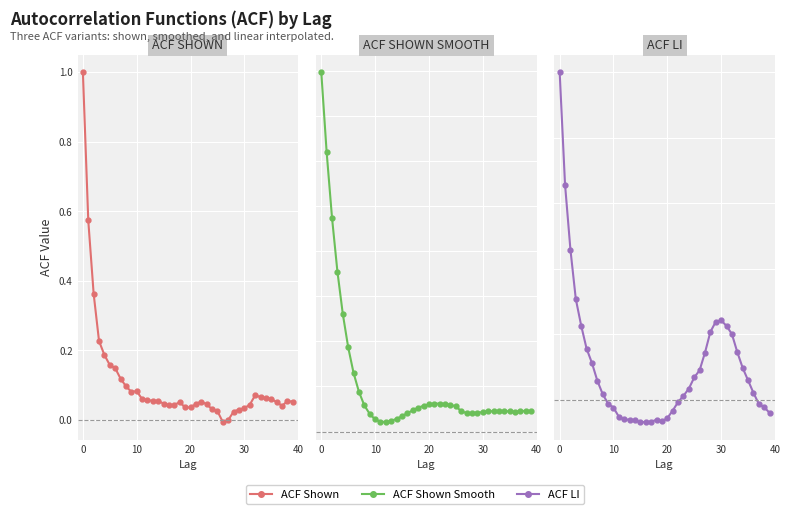

Reading left to right, what are all the values shown in this chart?

ACF Shown: 1.0	0.6	0.4	0.2	0.2	0.2	0.1	0.1	0.1	0.1	0.1	0.1	0.1	0.1	0.1	0.0	0.0	0.0	0.1	0.0	0.0	0.0	0.1	0.0	0.0	0.0	-0.0	-0.0	0.0	0.0	0.0	0.0	0.1	0.1	0.1	0.1	0.1	0.0	0.1	0.1
ACF Shown Smooth: 0.8	0.6	0.5	0.4	0.3	0.2	0.1	0.1	0.1	0.0	0.0	0.0	0.0	0.0	0.0	0.0	0.0	0.0	0.1	0.1	0.1	0.1	0.1	0.1	0.1	0.1	0.0	0.0	0.0	0.0	0.0	0.0	0.0	0.0	0.0	0.0	0.0	0.0	0.0	0.0
ACF LI: 1.0	0.7	0.5	0.3	0.2	0.2	0.1	0.1	0.0	-0.0	-0.0	-0.1	-0.1	-0.1	-0.1	-0.1	-0.1	-0.1	-0.1	-0.1	-0.1	-0.0	-0.0	0.0	0.0	0.1	0.1	0.1	0.2	0.2	0.2	0.2	0.2	0.1	0.1	0.1	0.0	-0.0	-0.0	-0.0